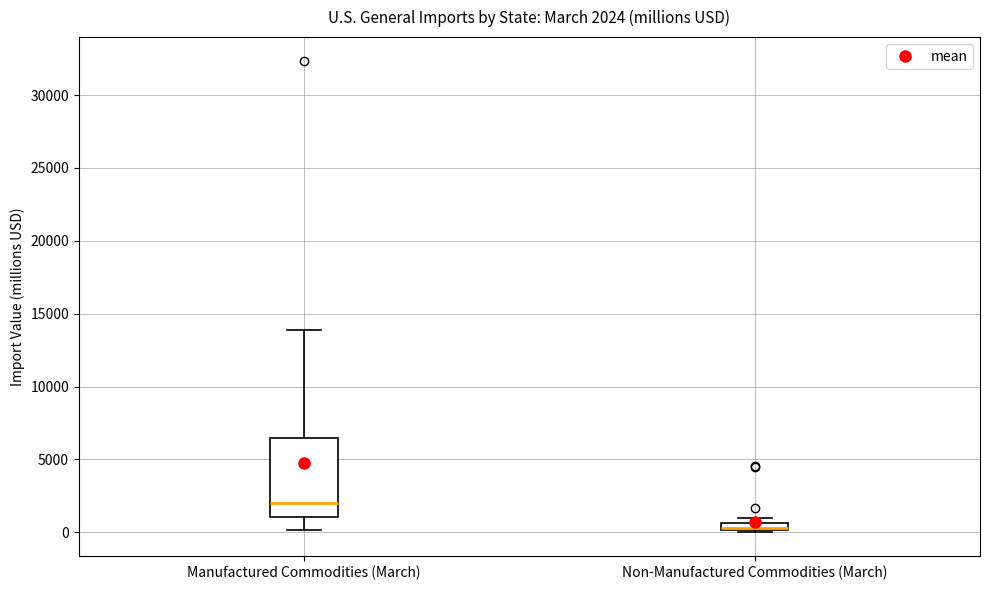

Which box is the tallest, from its lower edge to its upper edge?

Manufactured Commodities (March)